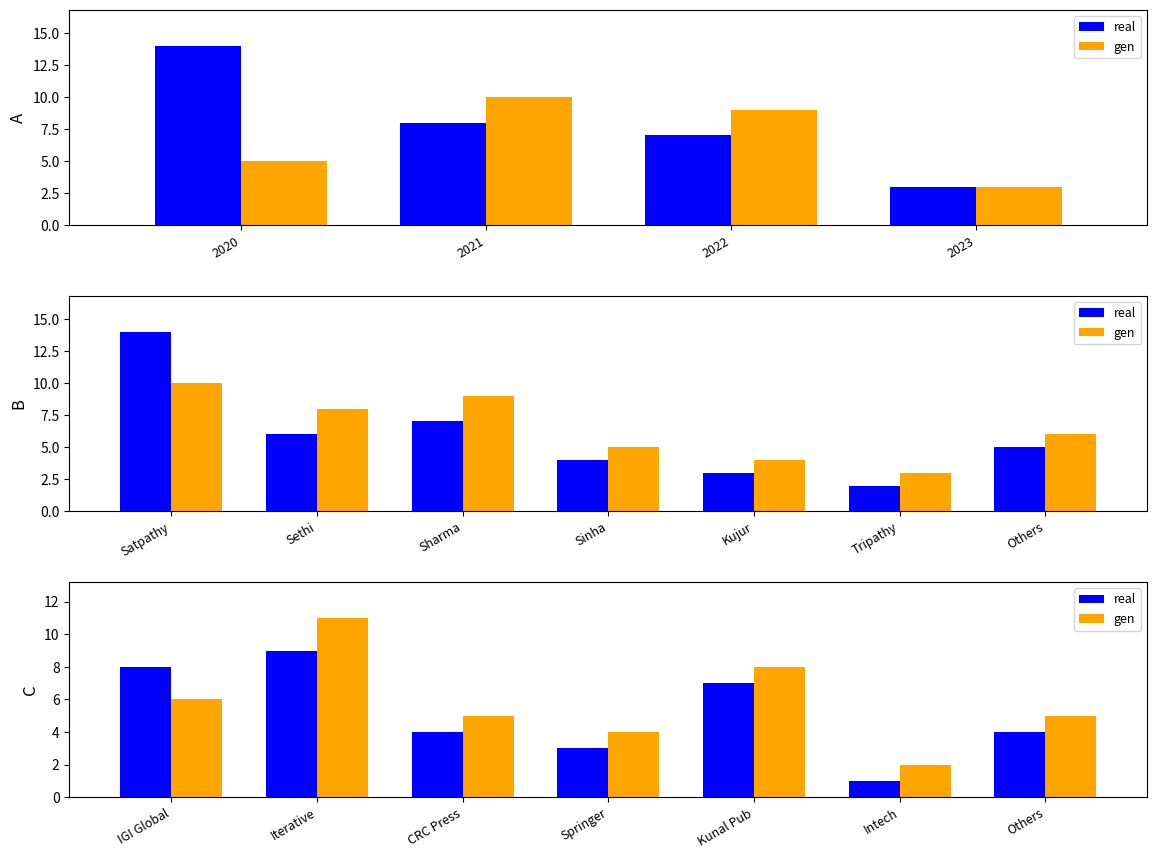

The gen series shows 6 at Springer. True or false?

False